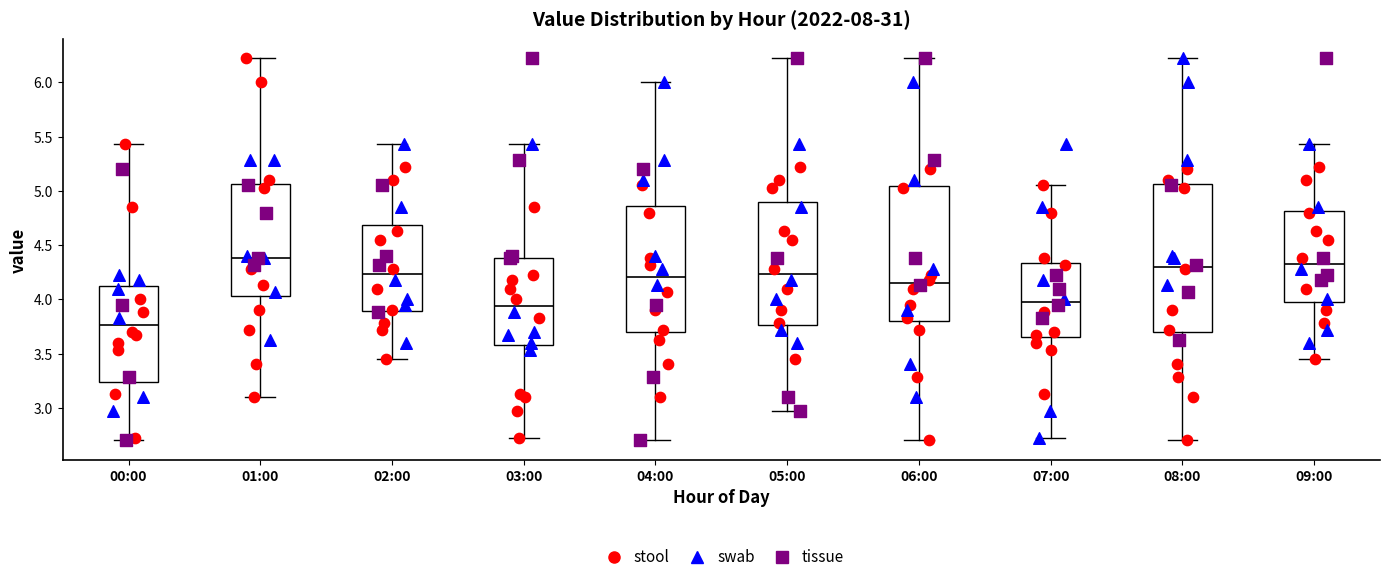

Which box's median line is the lowest?

00:00